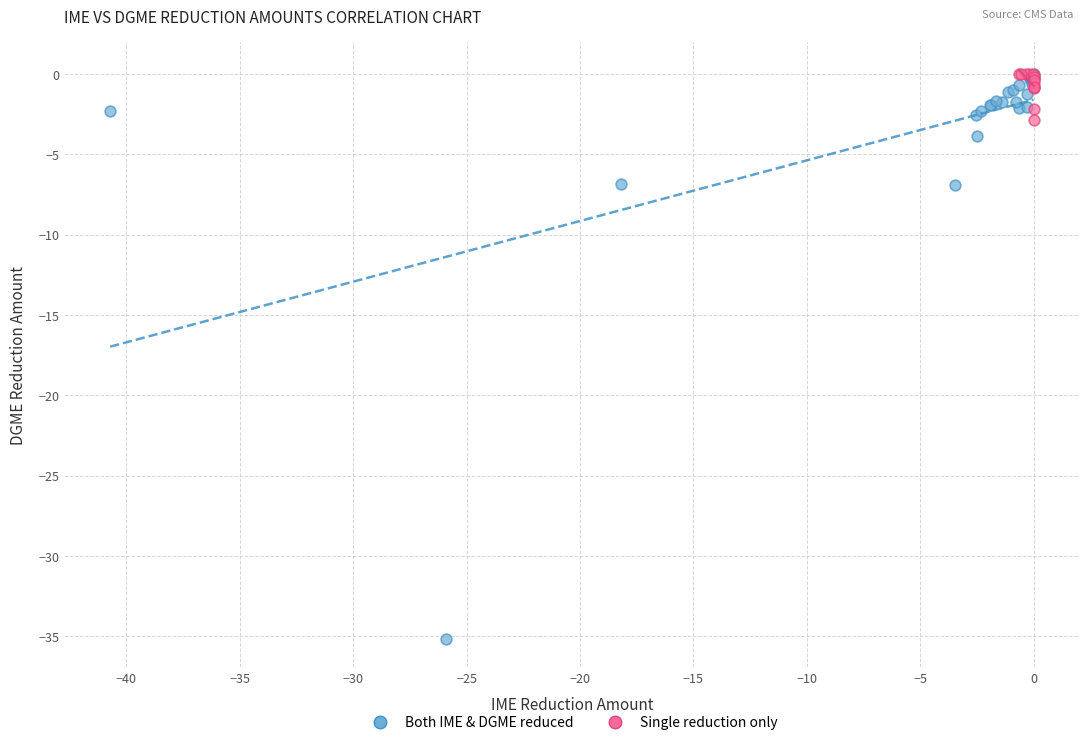

Which series reaches the minimum Y coordinate?

Both IME & DGME reduced